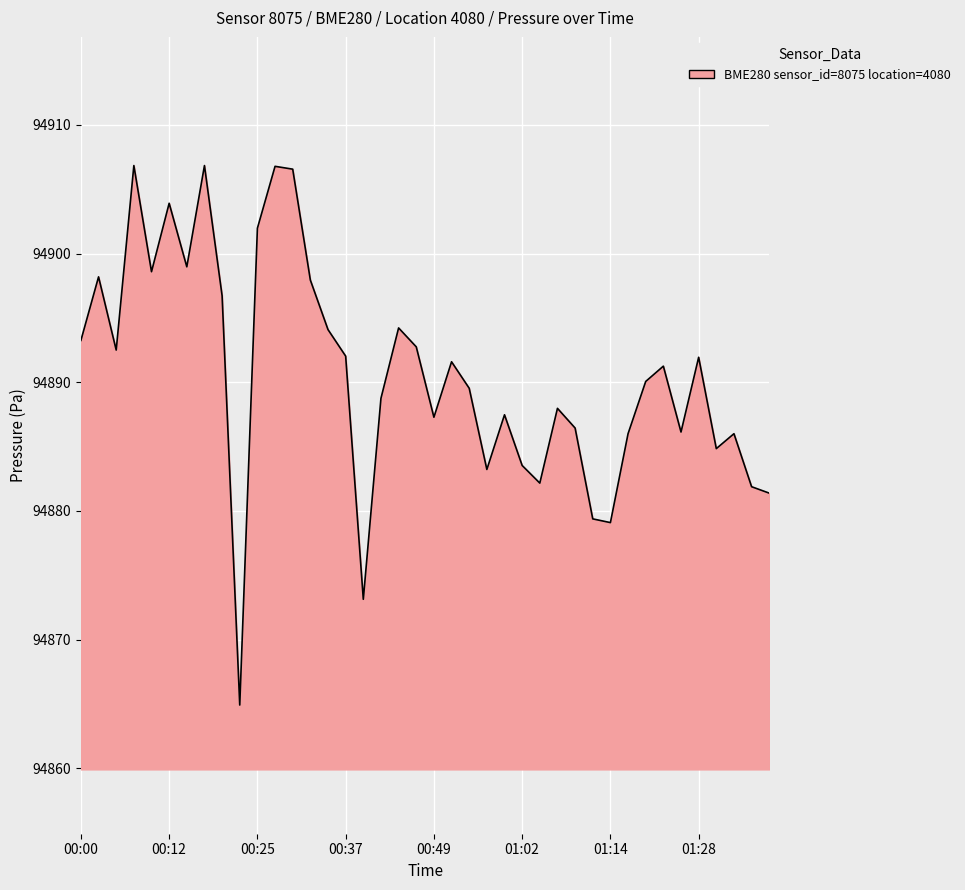

What is the greatest value displayed?

94906.8